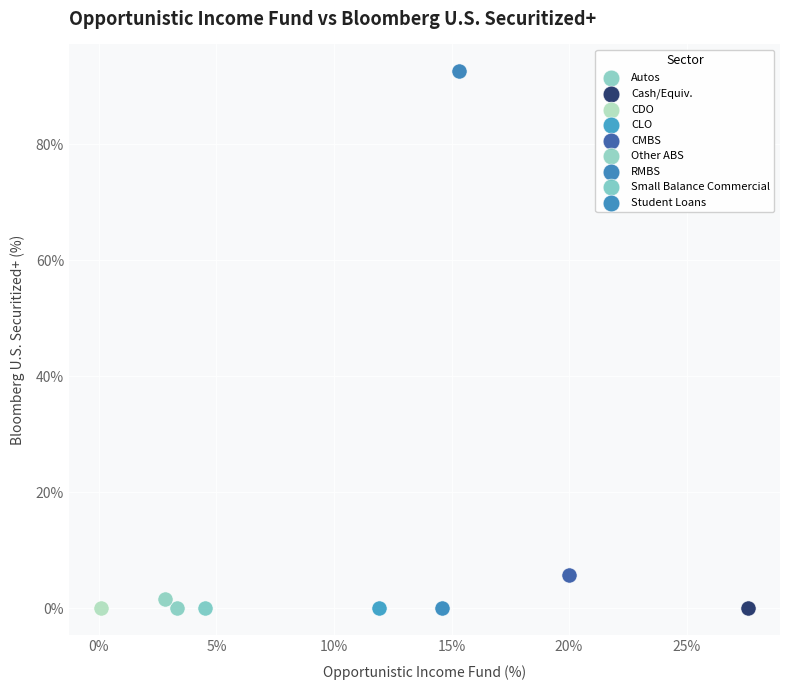

Which series reaches the maximum Y coordinate?

RMBS